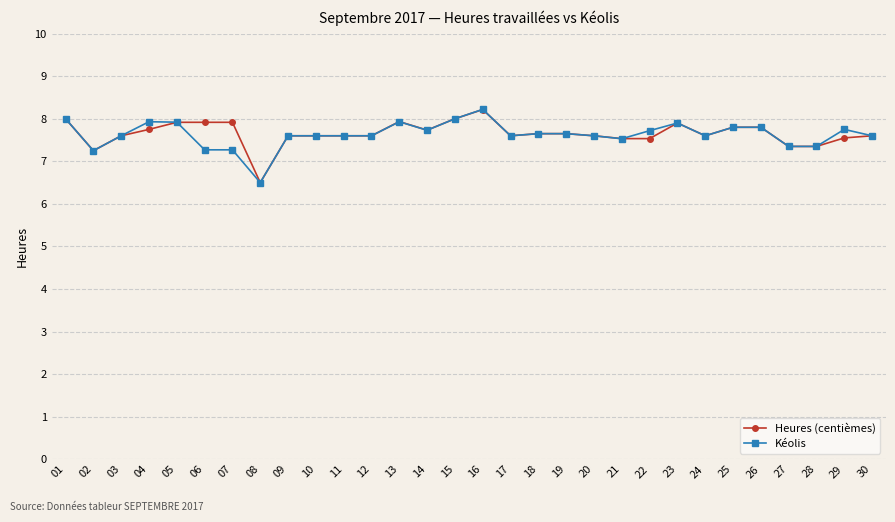

True or false: Kéolis has a value of 7.3 at 27.

True